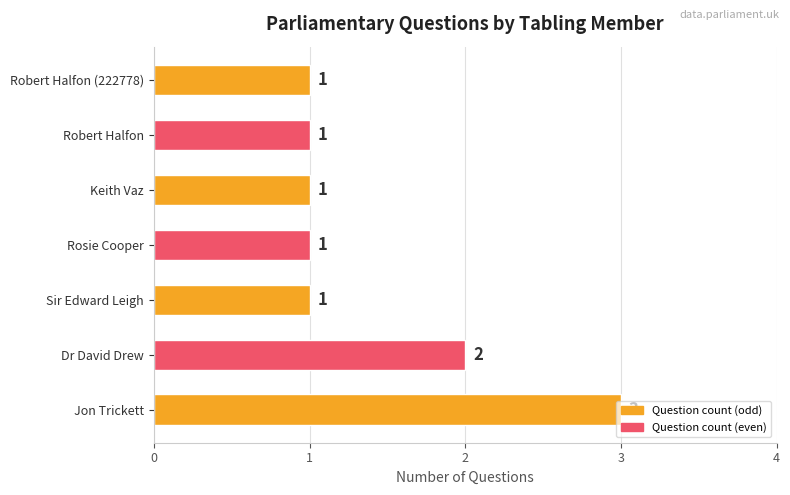

What is the sum of the values at Keith Vaz and Dr David Drew?

3